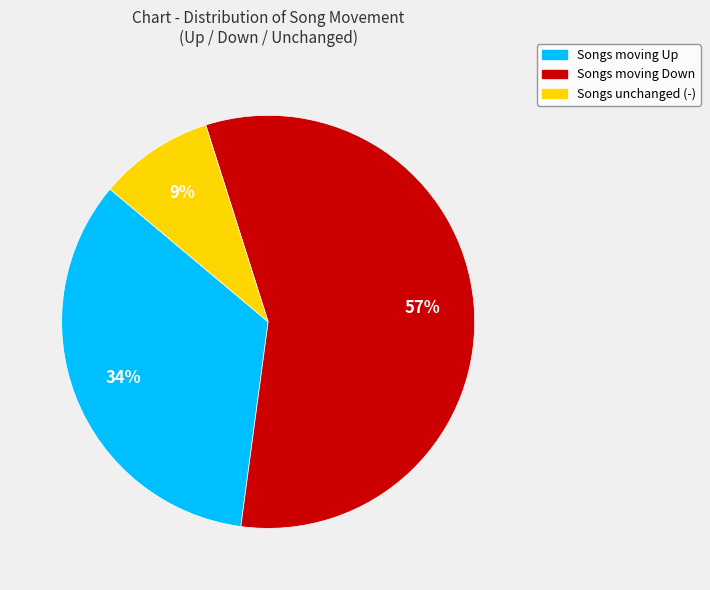

How many segments does this pie chart have?

3